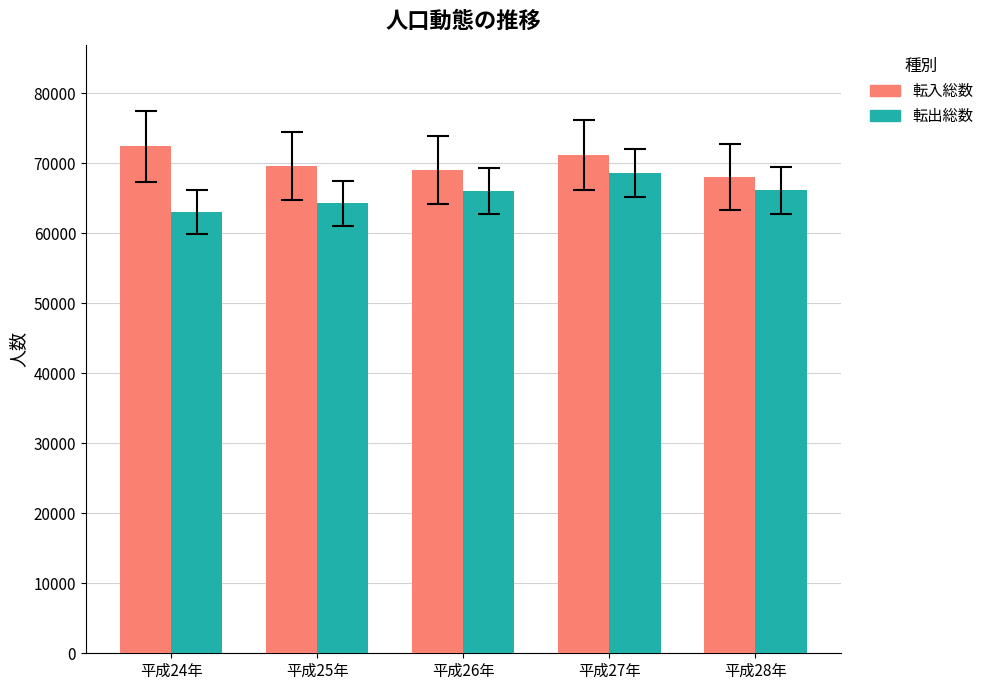

Rank the series by their maximum value, from highest to lowest.

転入総数, 転出総数